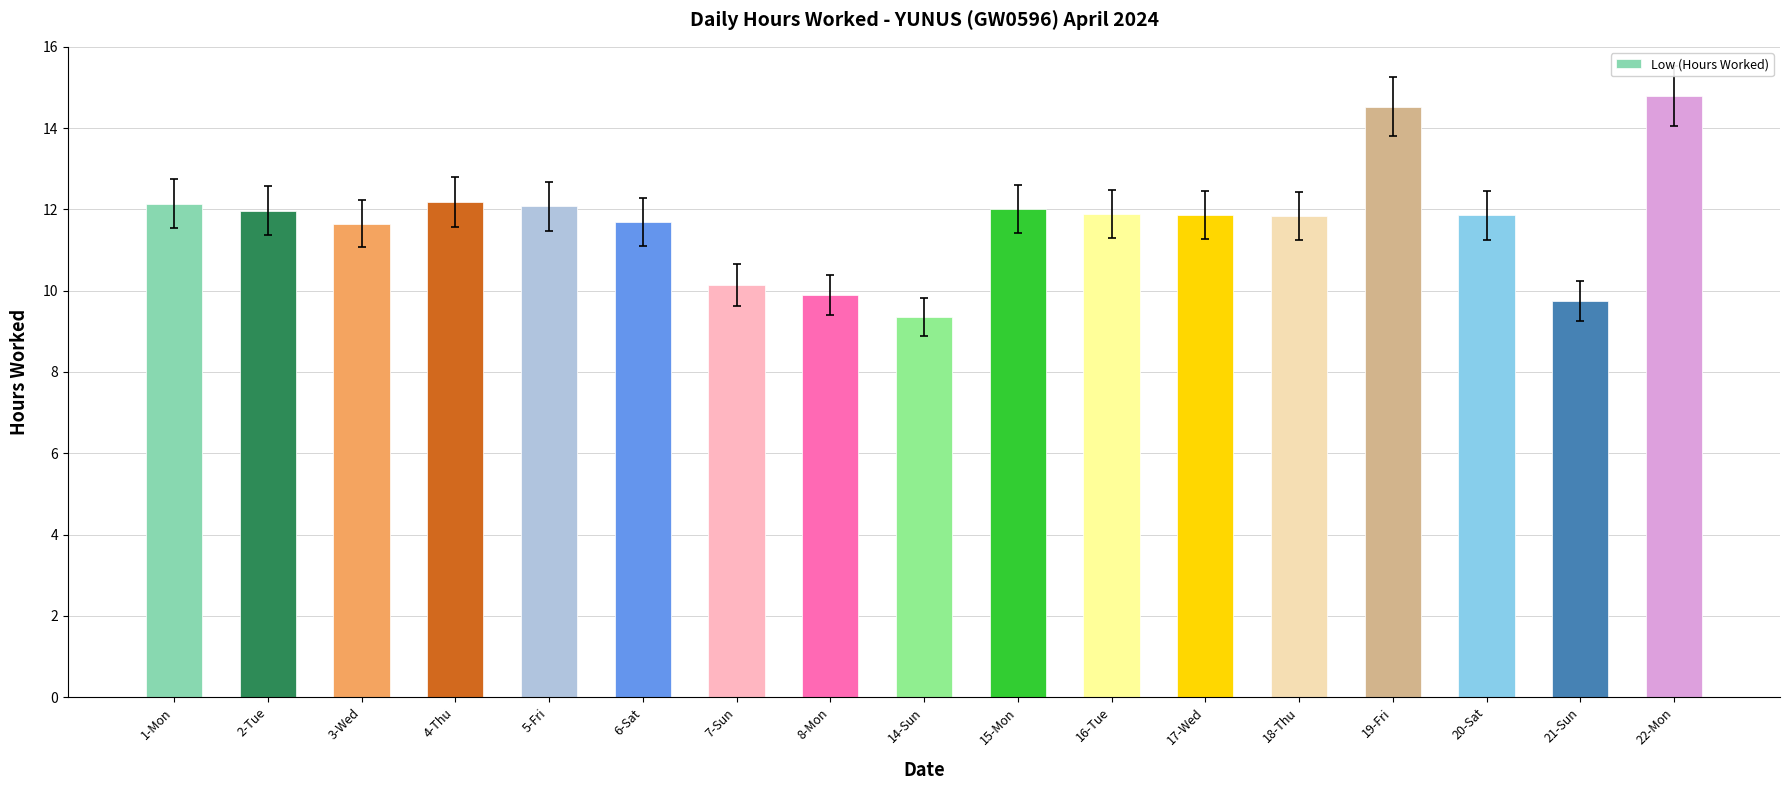

At which category does the chart reach its peak across all series?

22-Mon